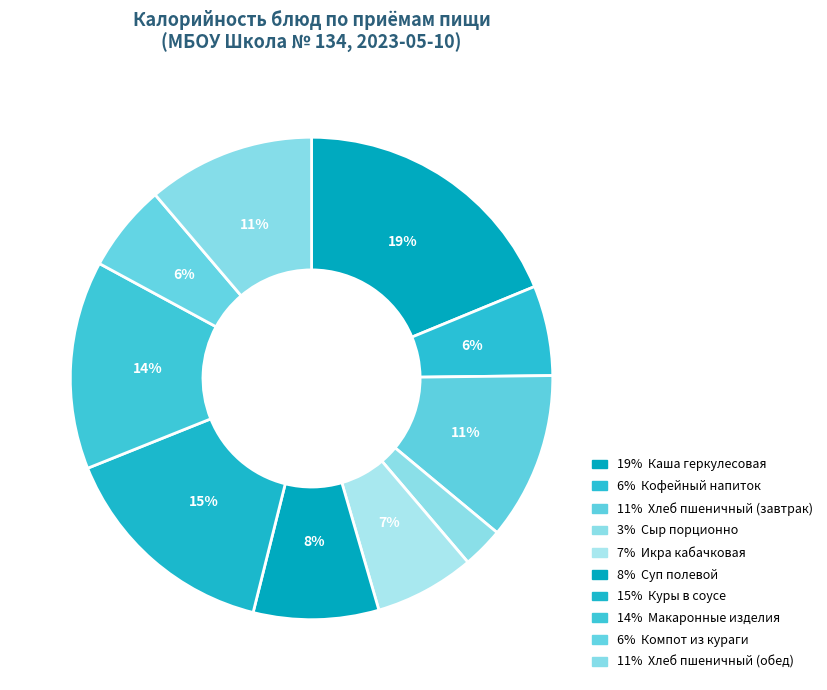

How many slices are in this pie chart?

10